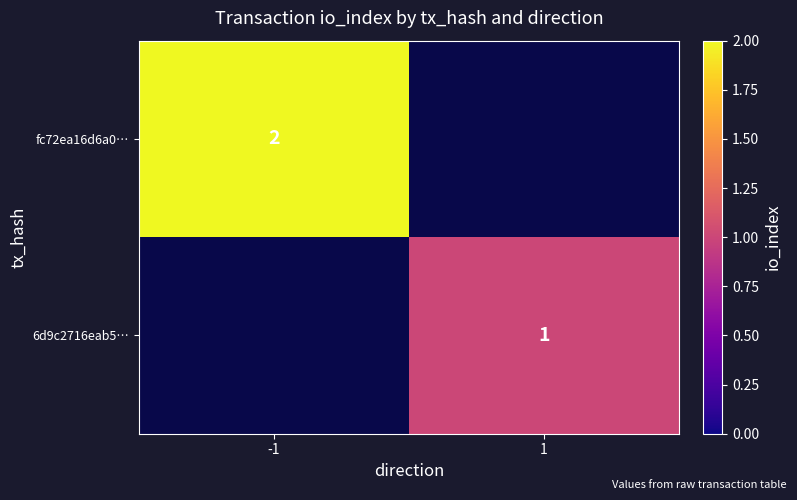

Is it true that fc72ea16d6a0… equals 2 at -1?

True